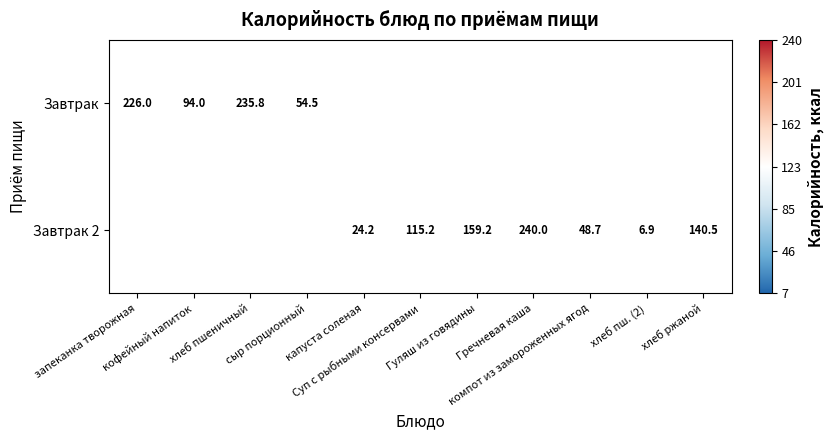

How many data points does each series have?

11